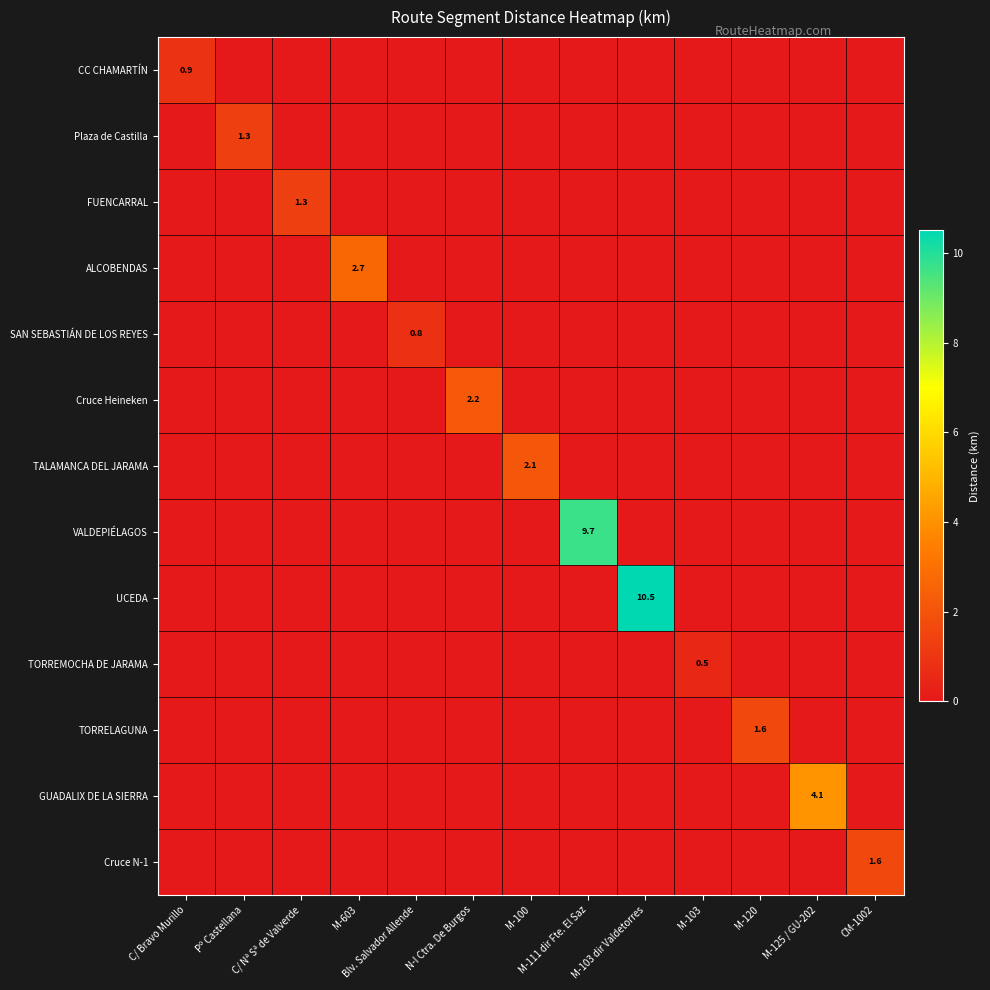

True or false: CC CHAMARTÍN has a value of 0.9 at C/ Bravo Murillo.

True